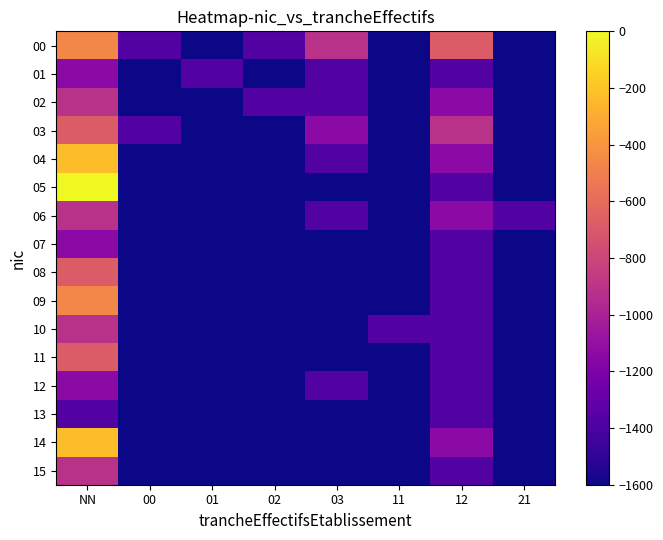

At 00, list the series in order from smallest to largest.

01, 02, 04, 05, 06, 07, 08, 09, 10, 11, 12, 13, 14, 15, 00, 03